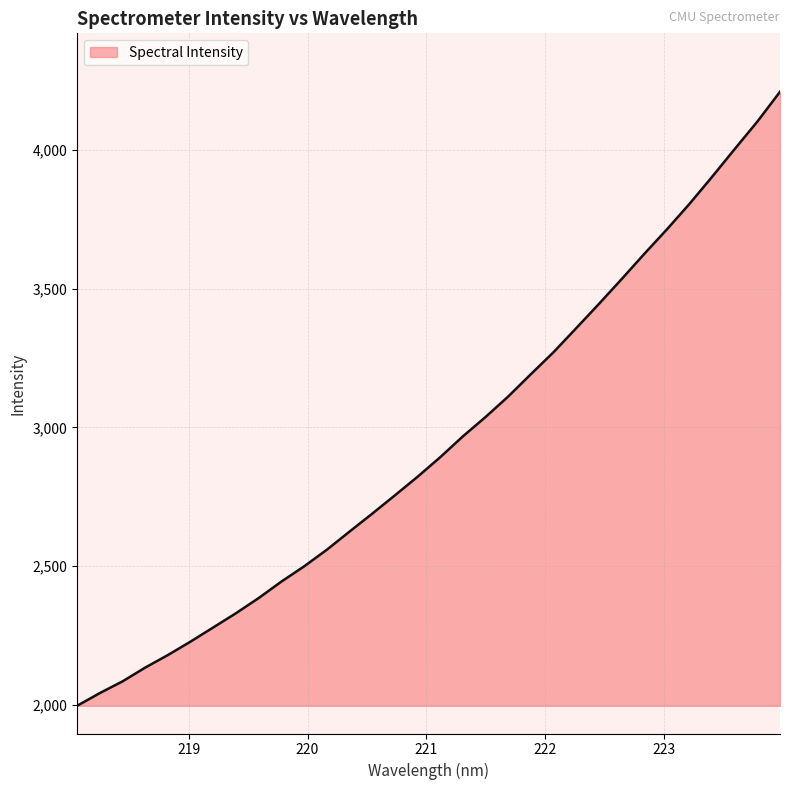

What is the difference between the maximum and minimum values?

2211.1